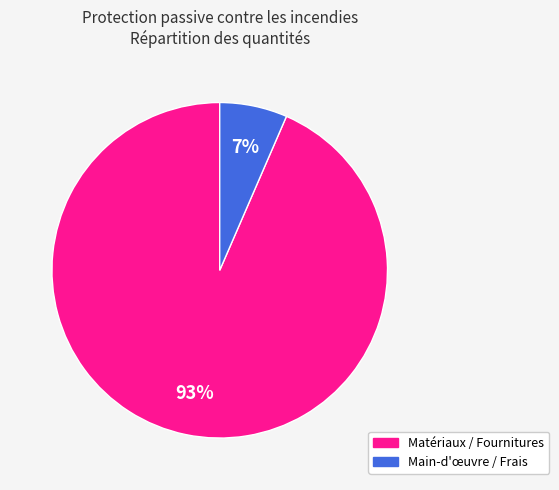

Count the number of slices in the pie.

2